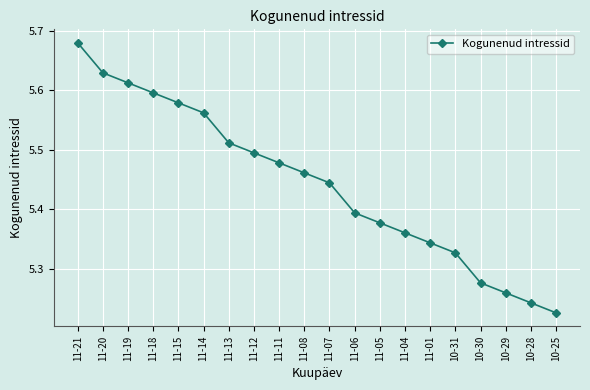

What is the label of the 15th point from the left?

11-01